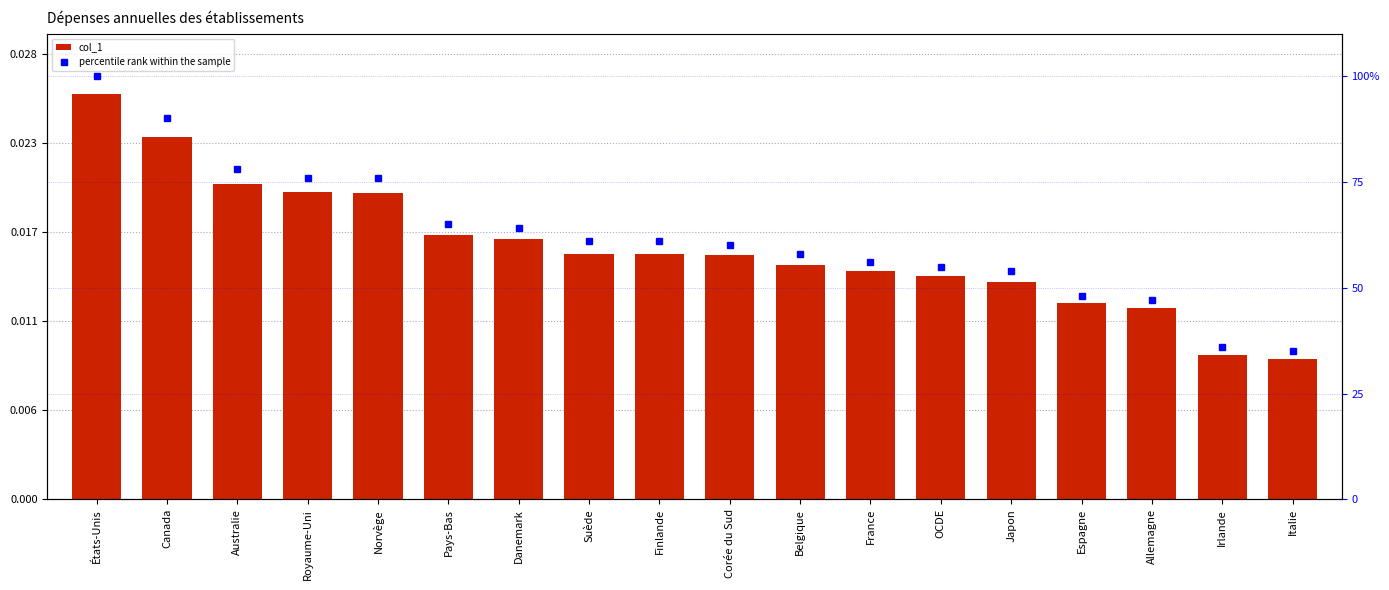

What is the total value across all series at Danemark?

64.0